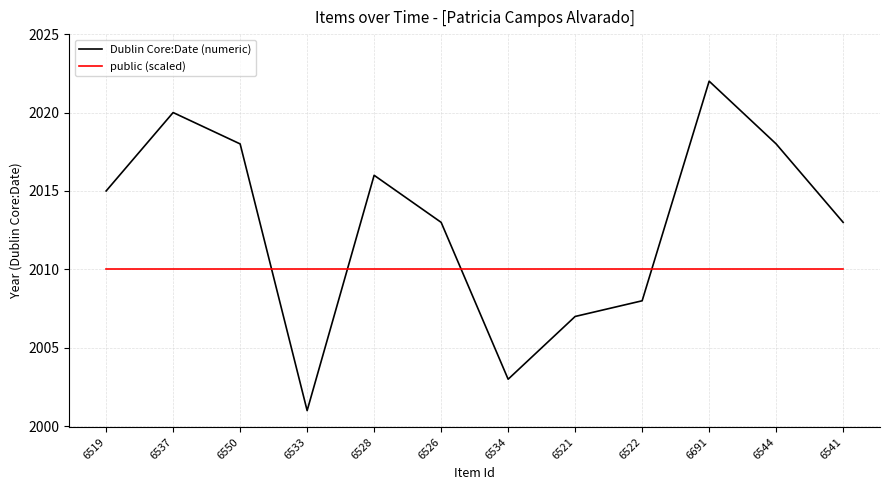

Which series changed the most between 6528 and 6534?

Dublin Core:Date (numeric)